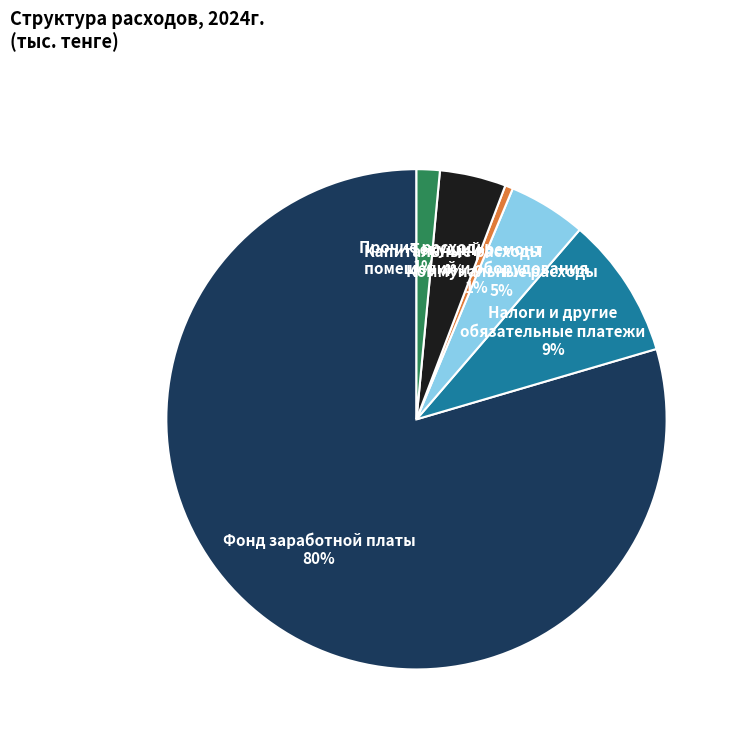

To the nearest percent, what portion does Капитальные расходы represent?

4%